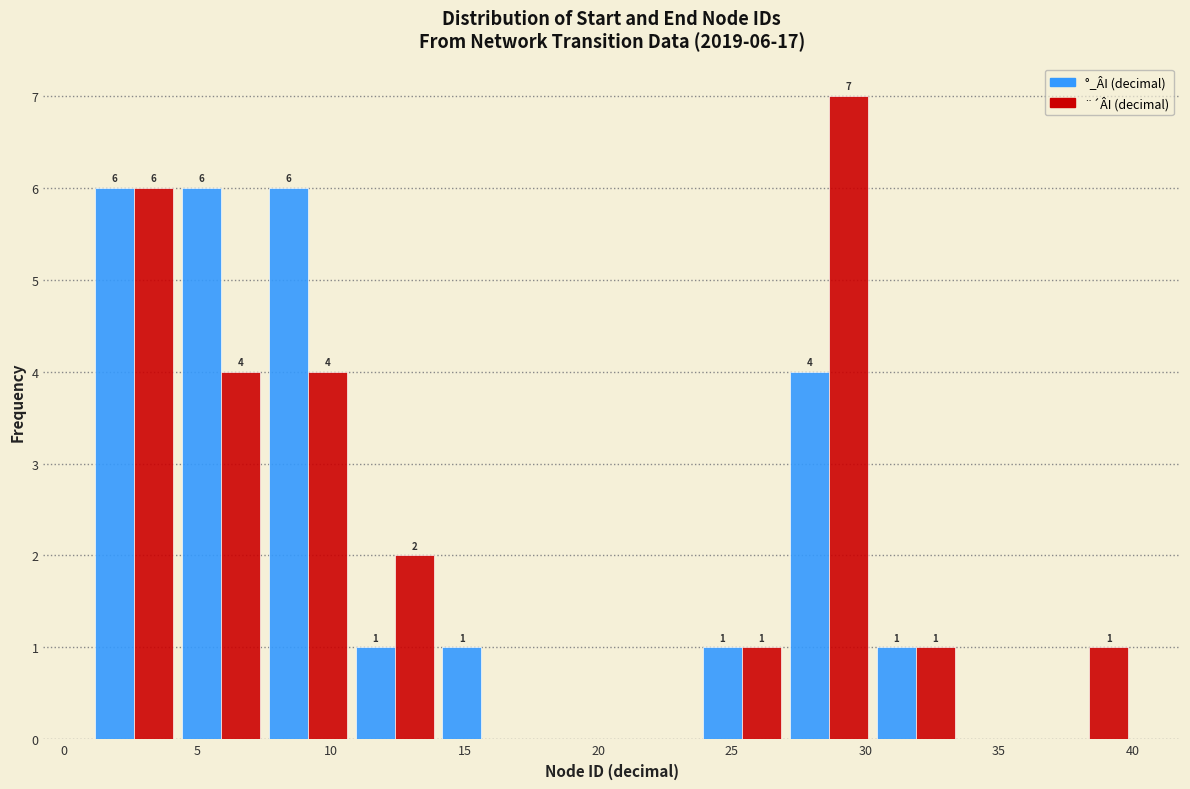

In the ¨´ÂI (decimal) series, which range on the x-axis has the tallest bar?

27.00 to 30.25